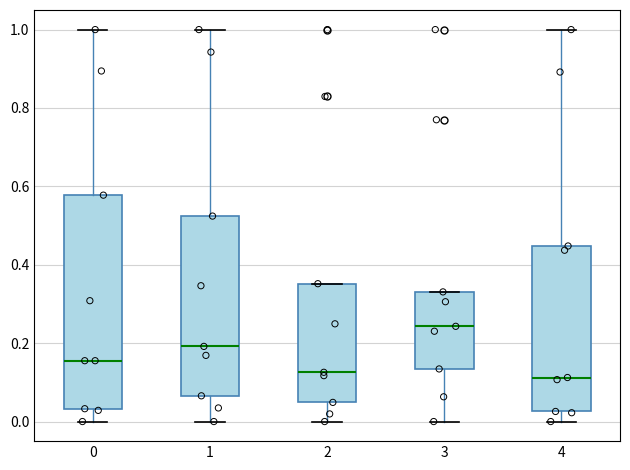

Reading left to right, transcribe this box plot: for each box, give where its median line is, the range the box spans, and where its two whiskers end, as read against the y-axis. The values are not printed on the chart, so give them approximately, as read against the axis.

0: median 0.16, box 0.04 to 0.58, whiskers 0.00 to 1.00
1: median 0.20, box 0.06 to 0.52, whiskers 0.00 to 1.00
2: median 0.12, box 0.04 to 0.36, whiskers 0.00 to 0.36
3: median 0.24, box 0.14 to 0.34, whiskers 0.00 to 0.34
4: median 0.12, box 0.02 to 0.44, whiskers 0.00 to 1.00